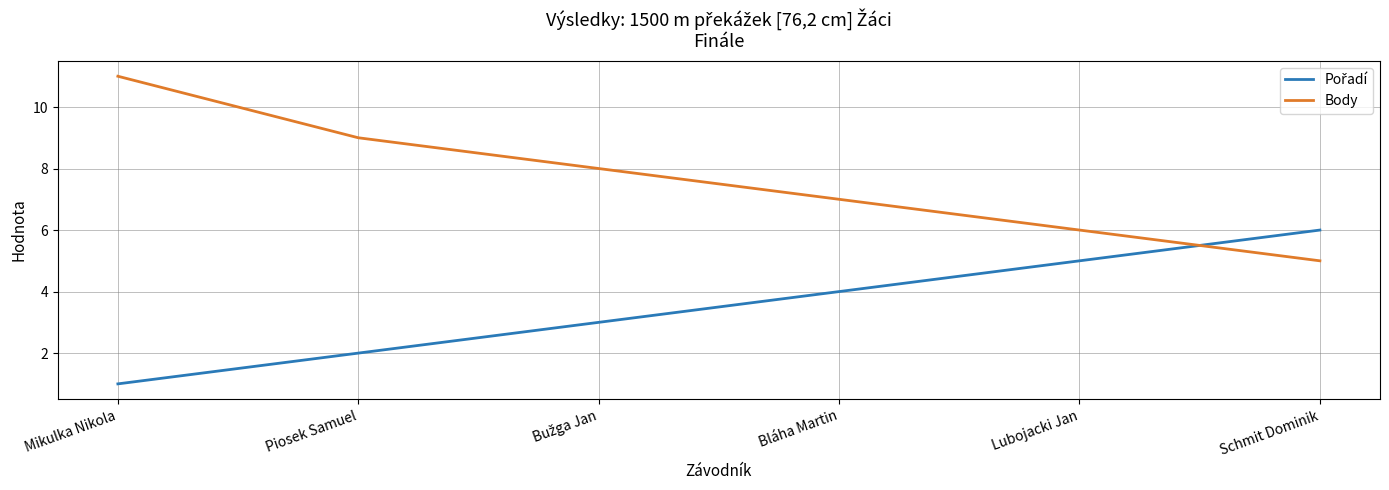

Is it true that Body equals 6 at Lubojacki Jan?

True